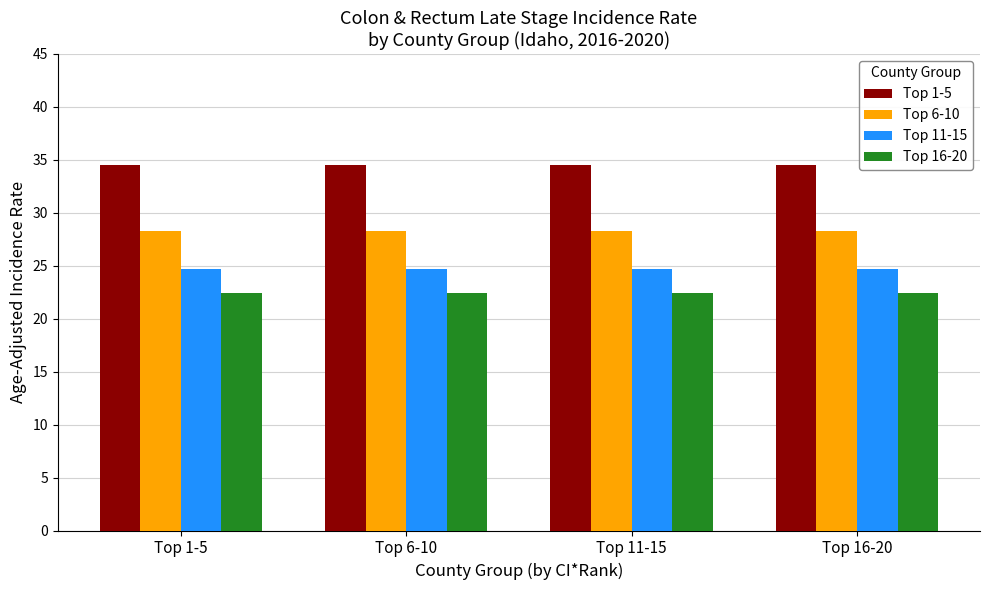

What is the label of the 2nd bar from the right?

Top 11-15